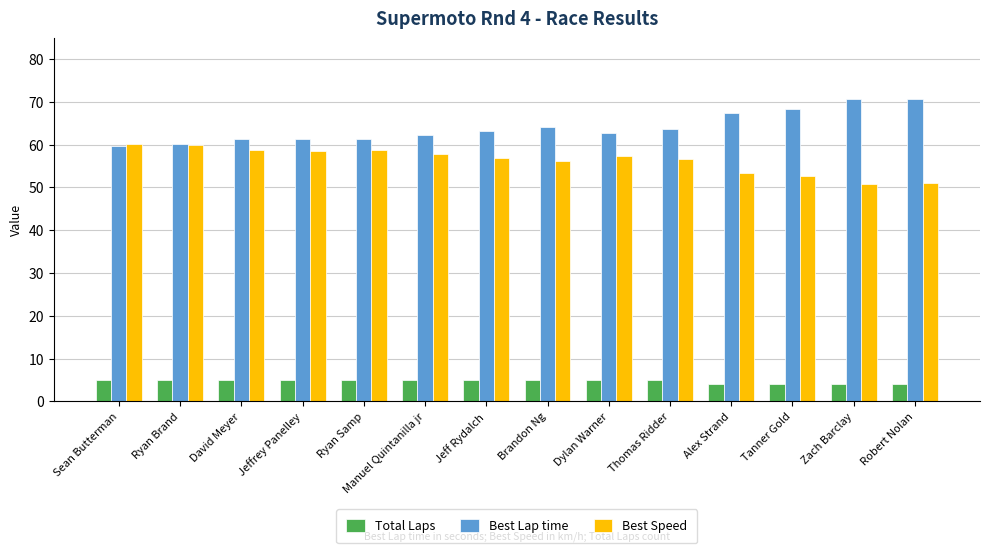

Which series changed the most between Thomas Ridder and Zach Barclay?

Best Lap time